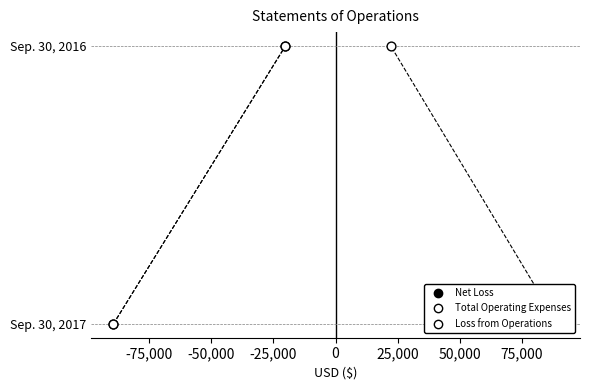

Which series reaches the maximum Y coordinate?

Net Loss